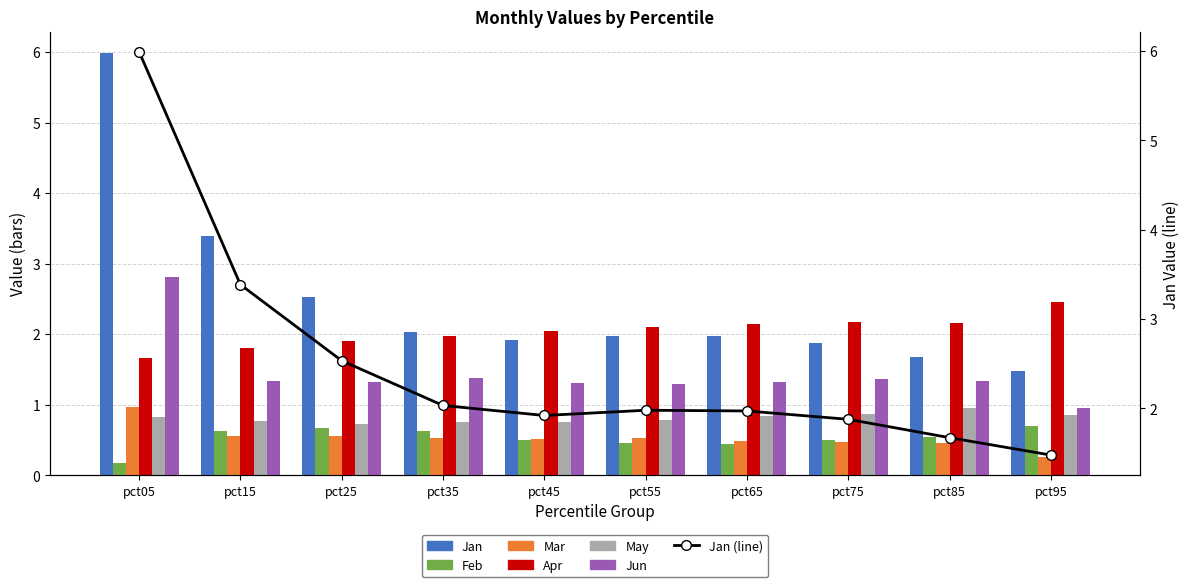

Which series has the widest spread of values?

Jan